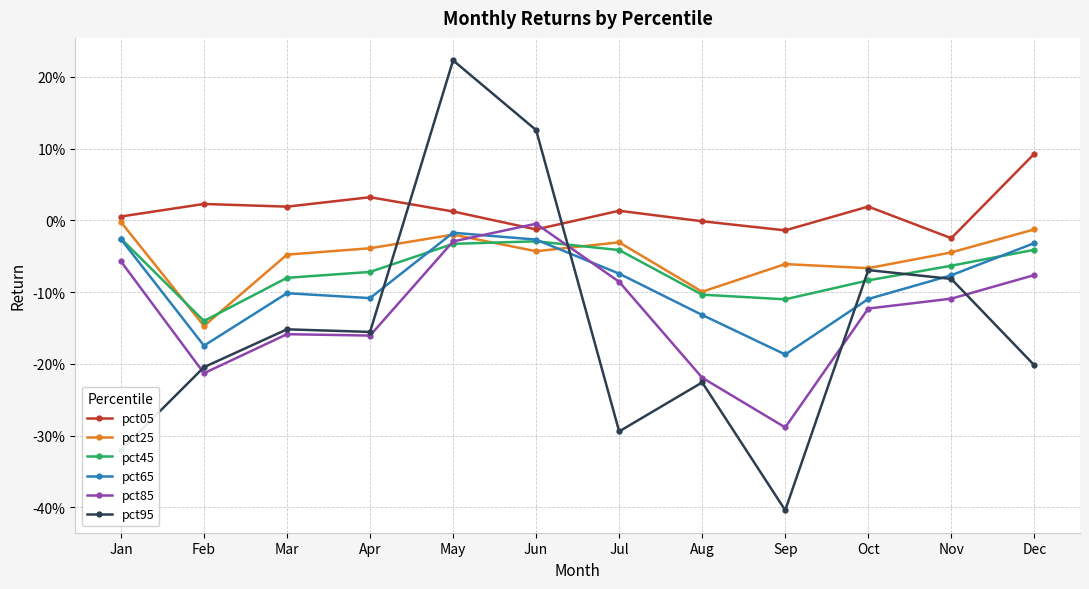

What is the difference between the pct05 values at Jun and Dec?

0.1